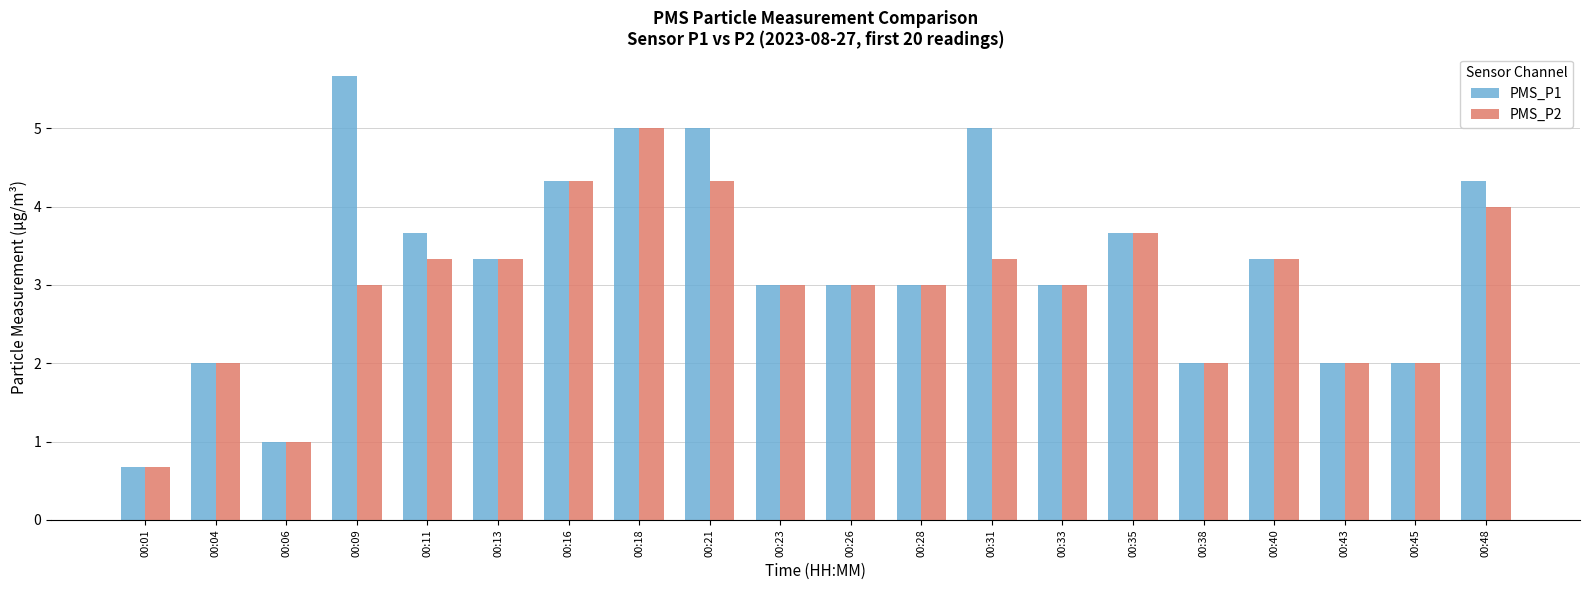

Are the bars horizontal?

No